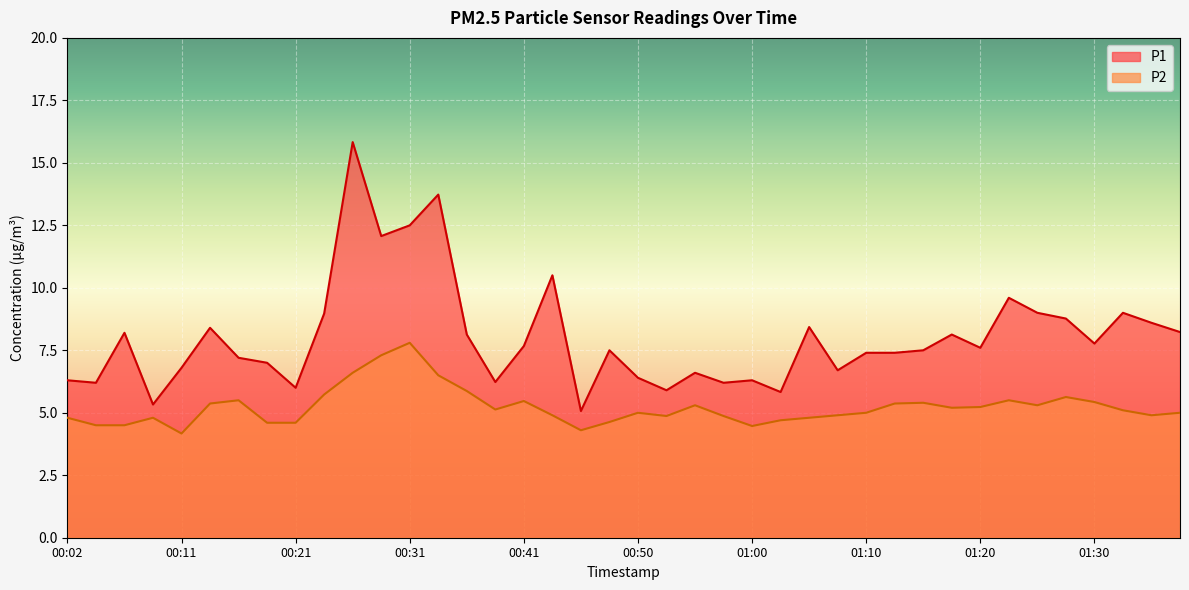

What is the spread (max minus min) of values at 00:24?

3.2